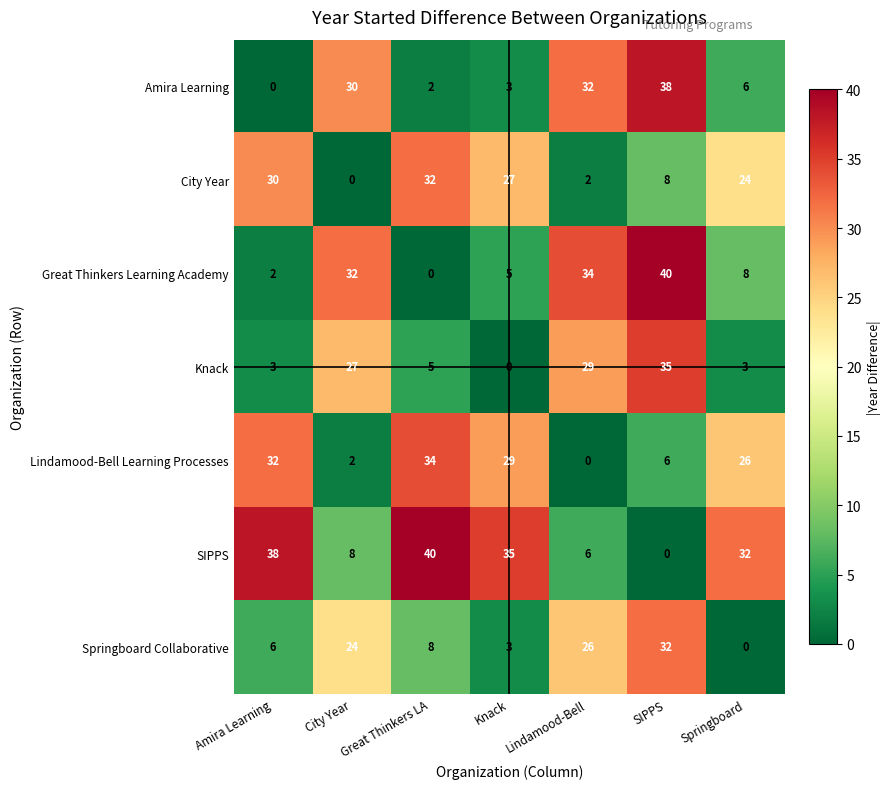

At which category is the sum across all series the highest?

SIPPS